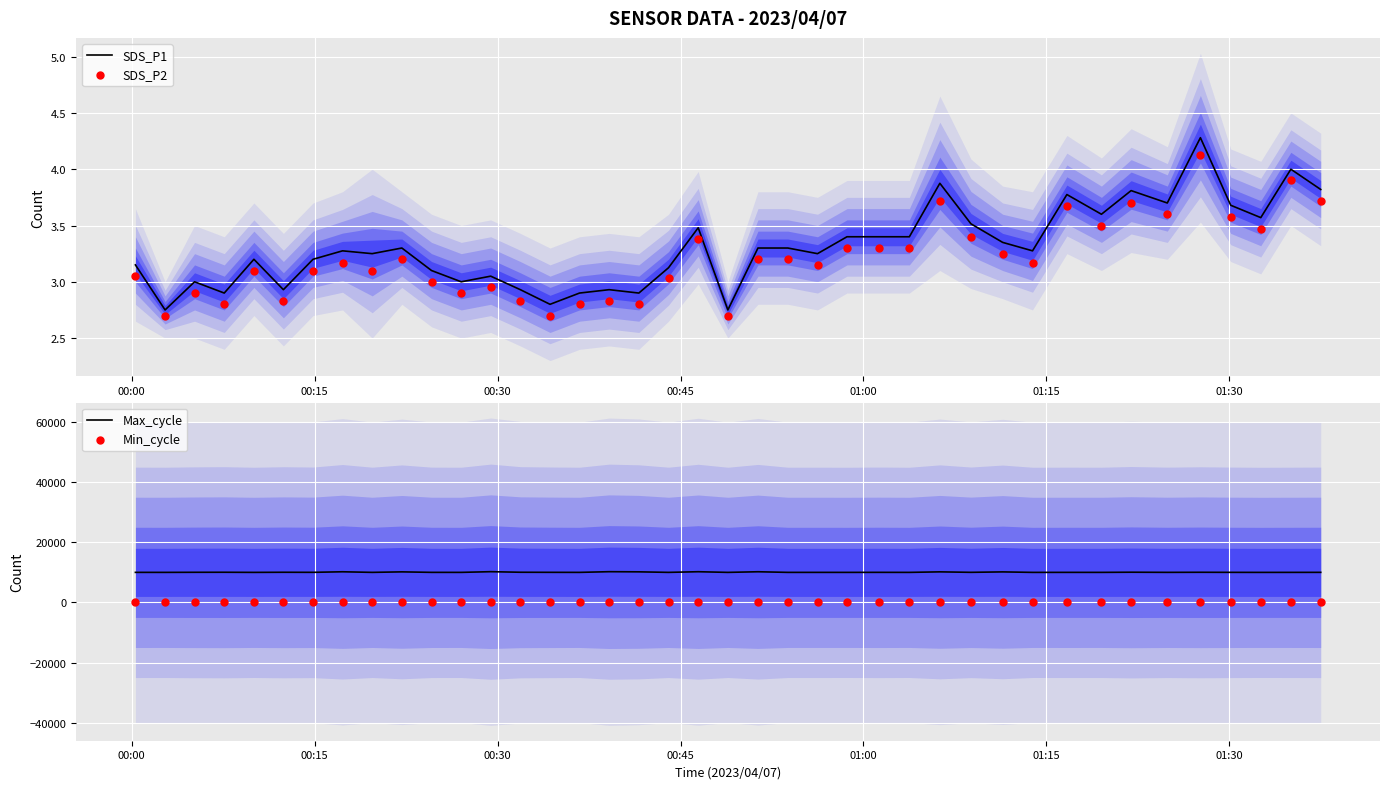

At how many categories does at least one series exceed 2871?

40